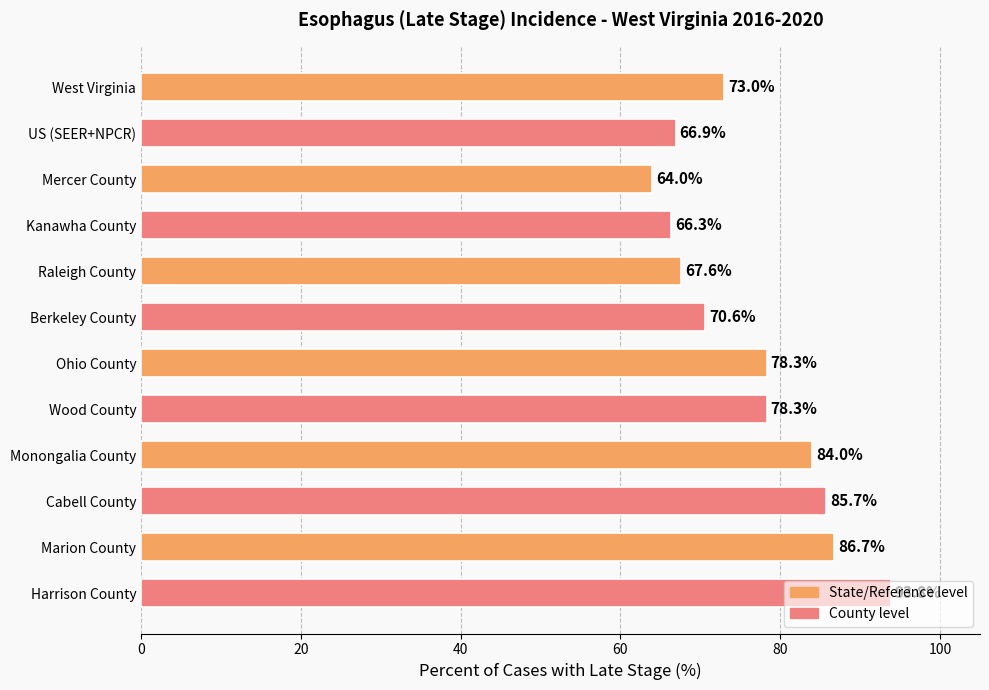

What is the label of the 12th bar from the bottom?

West Virginia